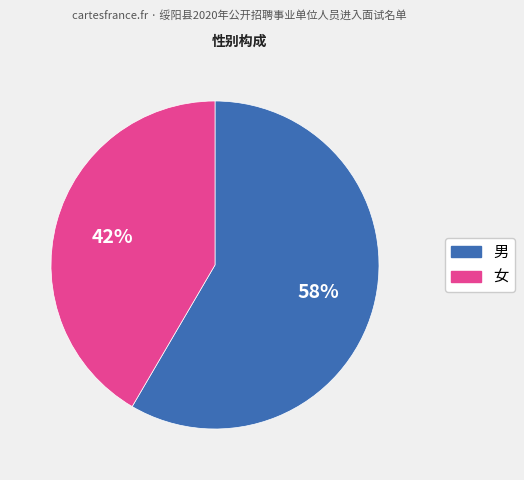

To the nearest percent, what is the average slice percentage?

50%